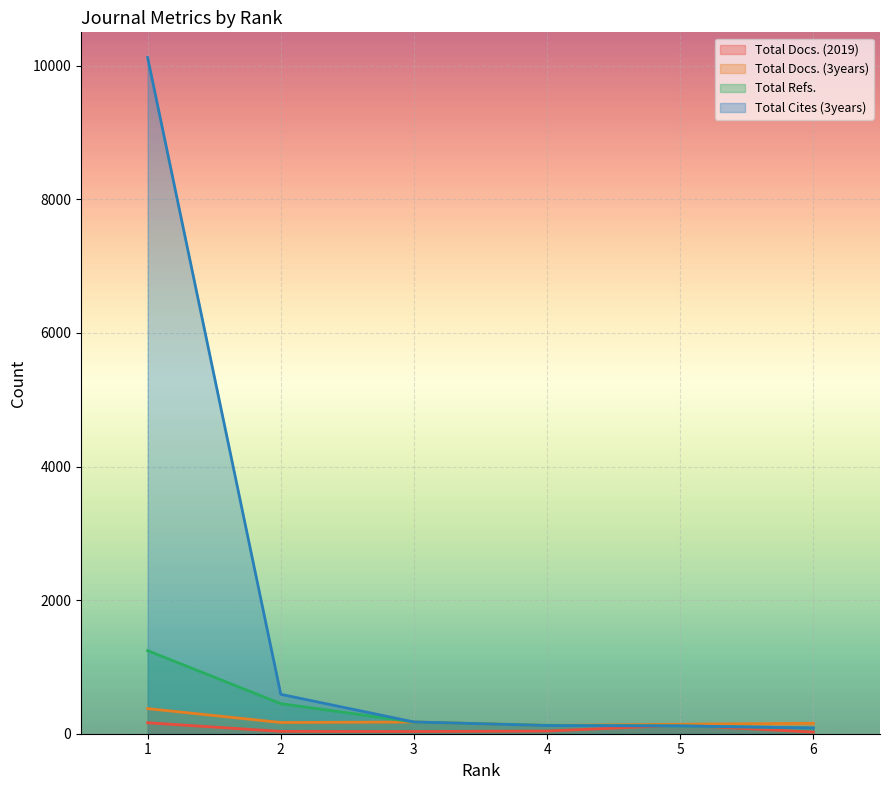

Reading left to right, list all the values displayed in this chart.

Total Docs. (2019): 164	35	33	40	128	24
Total Docs. (3years): 376	168	175	124	142	156
Total Refs.: 1244	450	175	126	117	86
Total Cites (3years): 10123	590	176	122	117	86